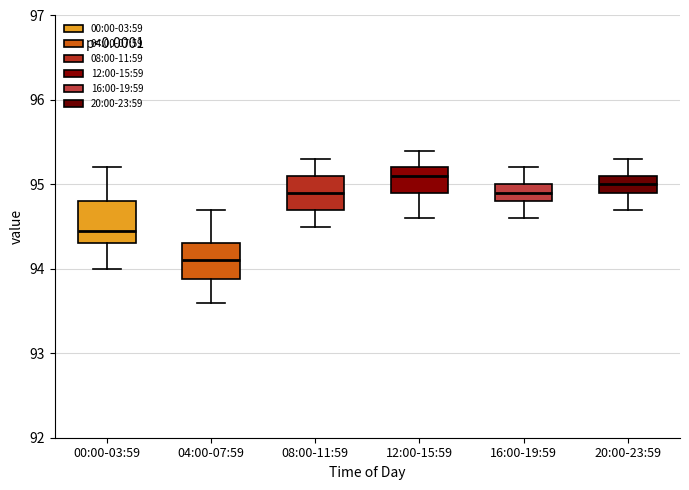

Where does the upper whisker of the box for 20:00-23:59 end on the y-axis? The values are not printed on the chart, so give them approximately, as read against the axis.

95.3